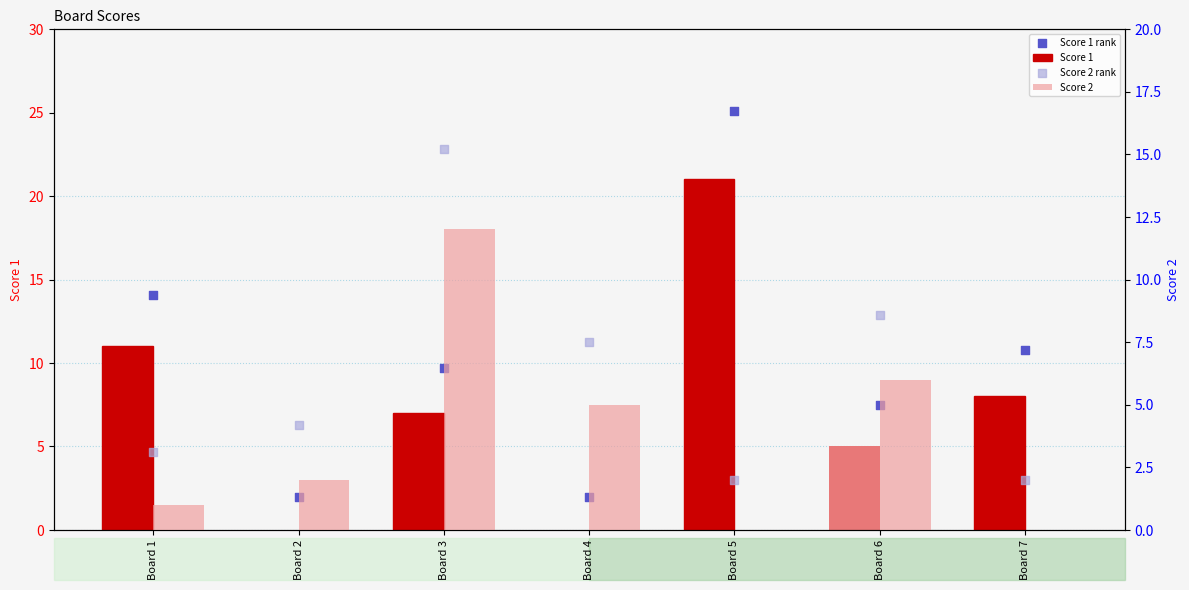

Which series reaches the maximum Y coordinate?

Score 1 rank